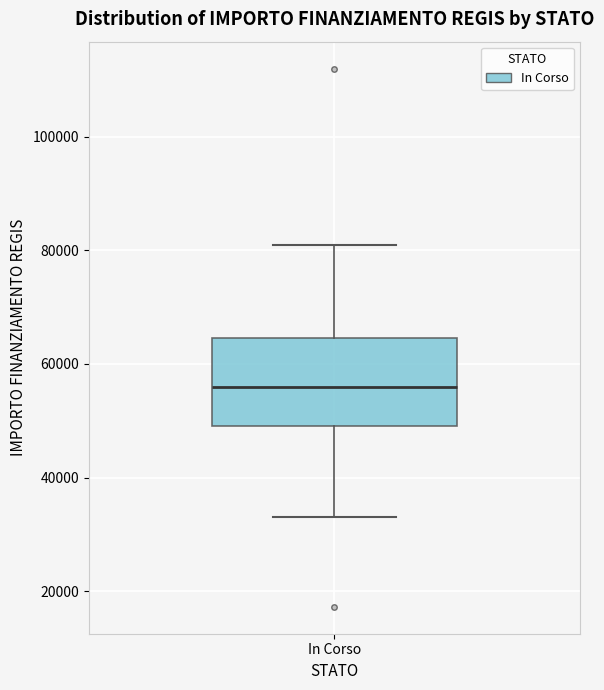

Transcribe this box plot: give where the median line is, the range the box spans, and where the two whiskers end, as read against the y-axis. The values are not printed on the chart, so give them approximately, as read against the axis.

median 56000, box 50000 to 64000, whiskers 32000 to 80000